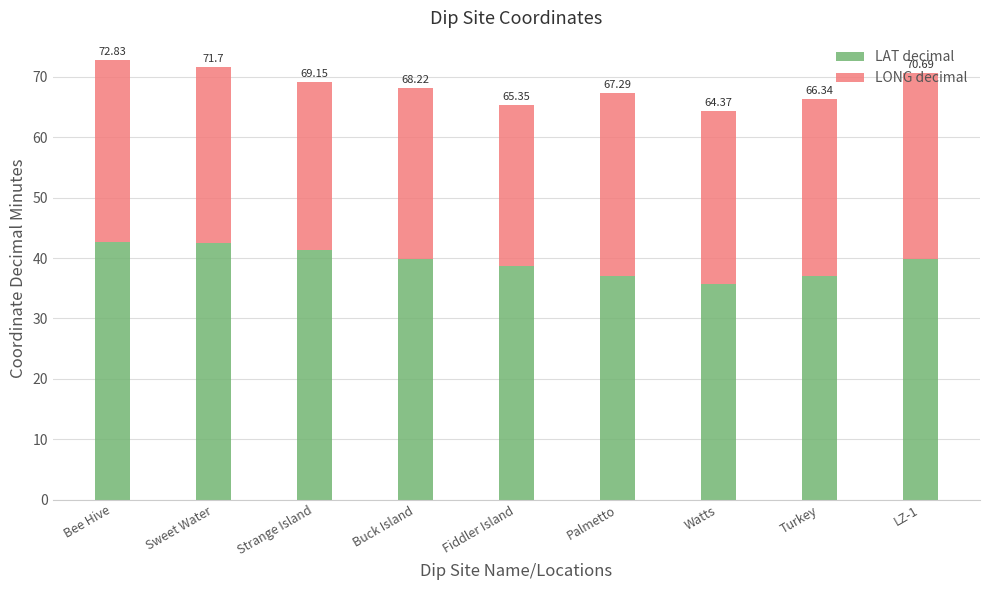

The value of LONG decimal at Bee Hive is 19.1. True or false?

False